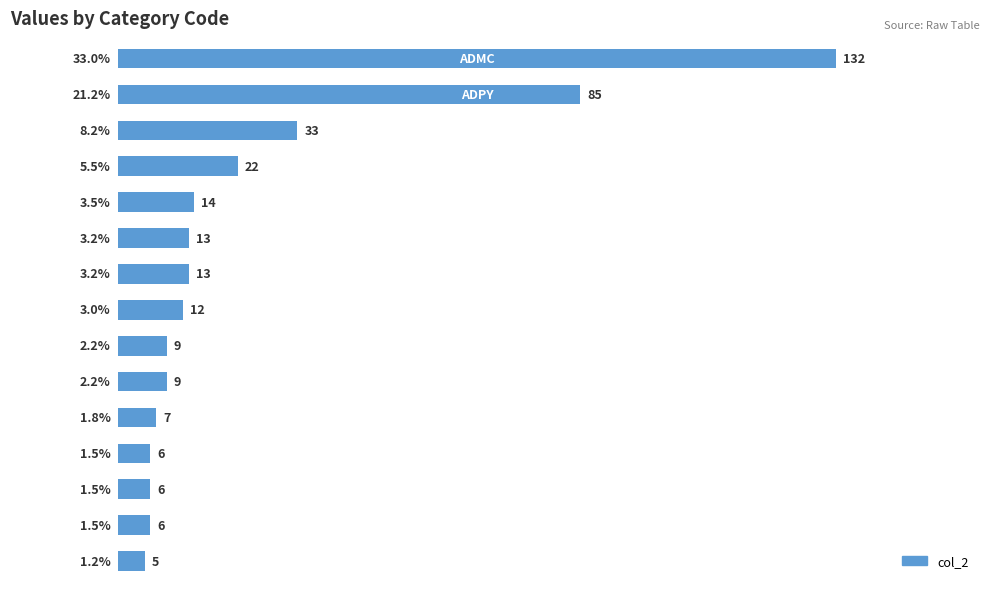

Count the number of data series in this chart.

1